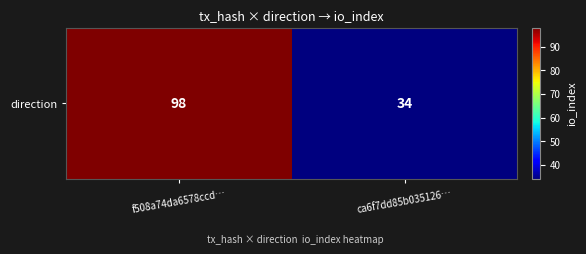

What value does the data have at ca6f7dd85b035126…, to the nearest 5?

35